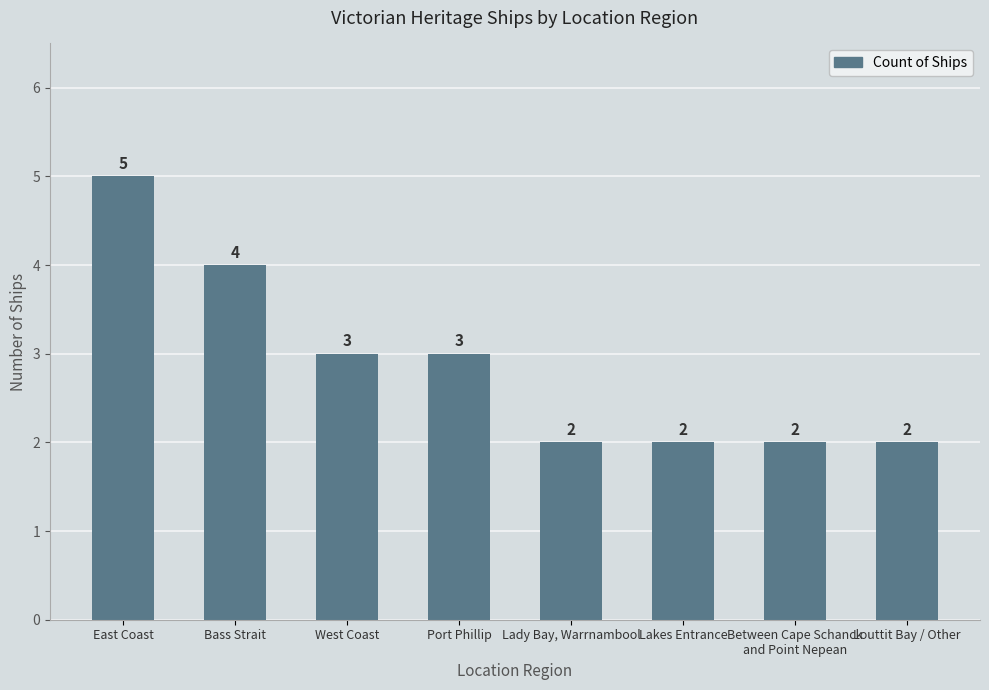

How many bars are there in total?

8